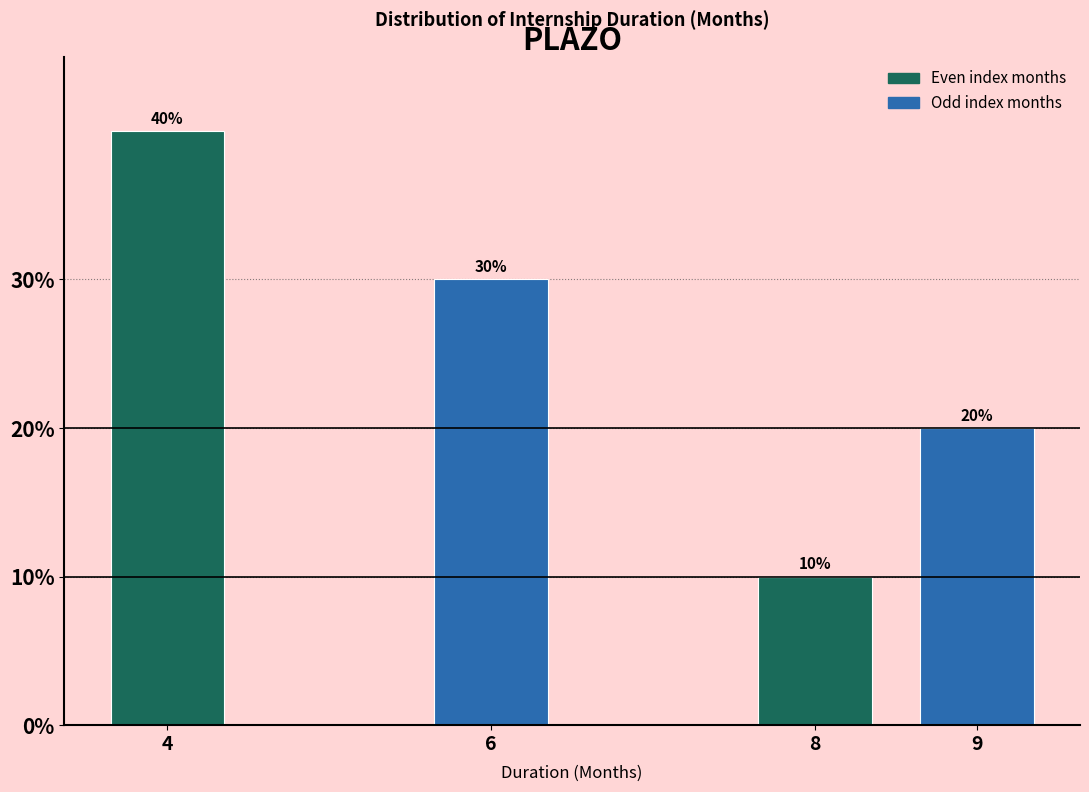

Reading left to right, what are all the values shown in this chart?

40	30	10	20